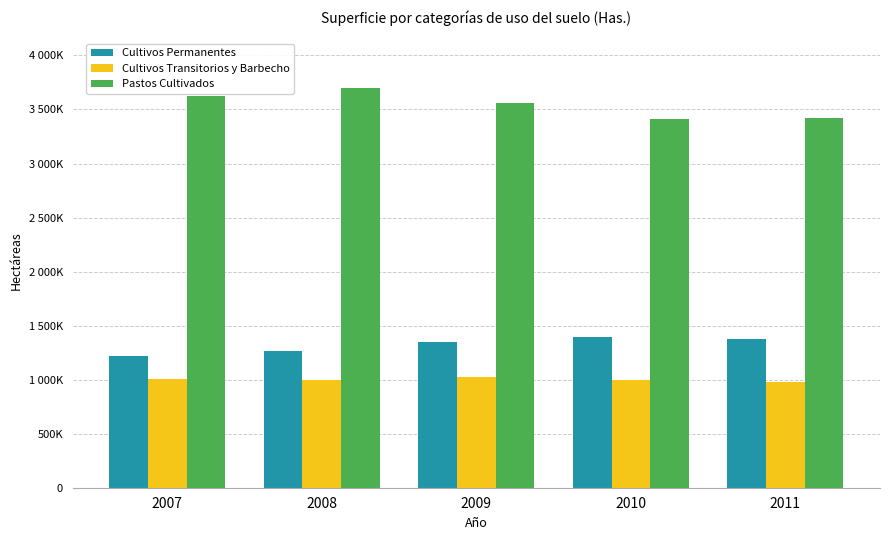

Between 2009 and 2010, which is larger?

2010